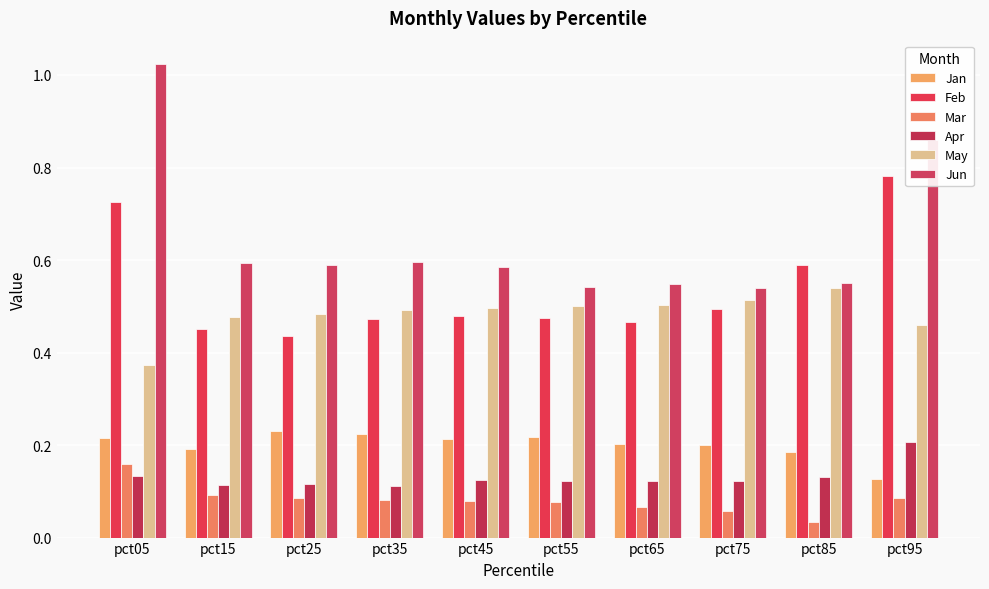

Between pct15 and pct05, which is larger?

pct05